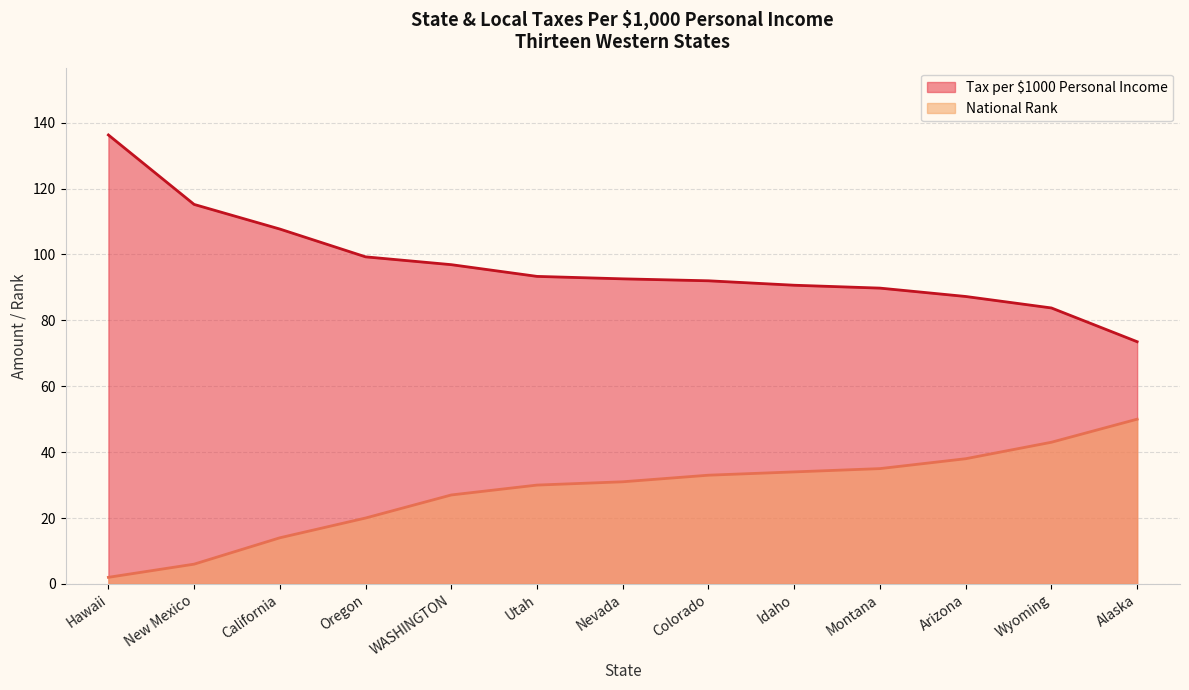

What is the sum of all National Rank values?

363.0